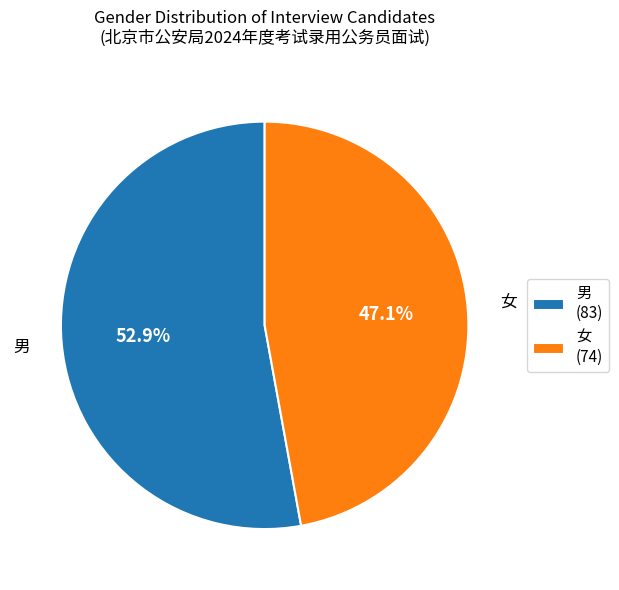

What is the largest slice in the pie chart?

男